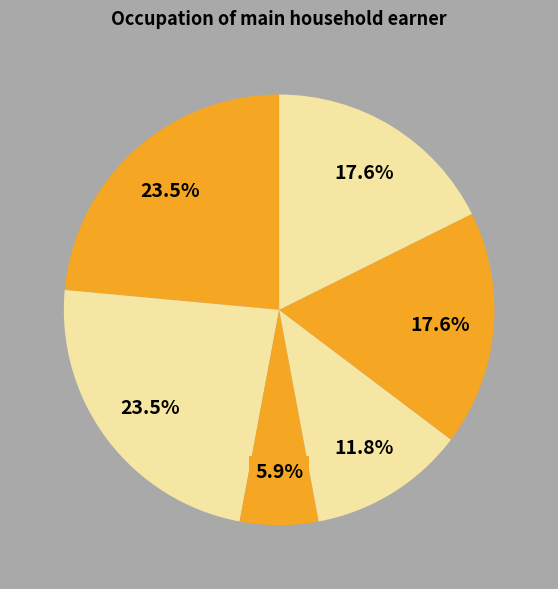

Rank the categories by value from lowest to highest.

Clerical or intermediate occupation, Technical or craft occupation, Manual or service occupation, Prefer not to say, Modern / traditional professional, Manager or administrator